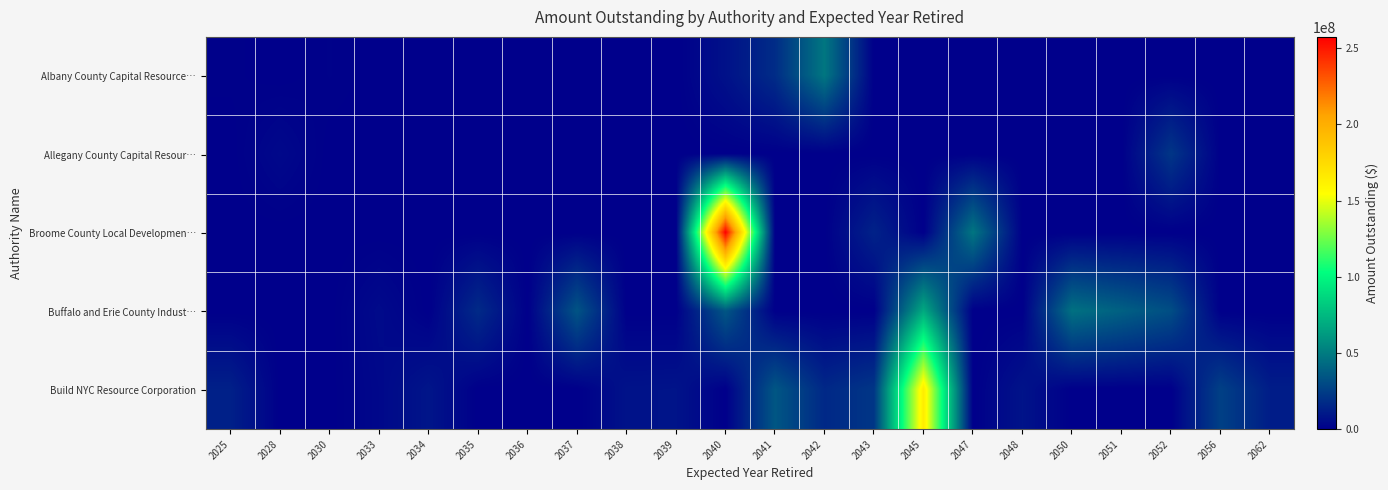

Which series has the largest range (max minus min)?

Broome County Local Developmen…